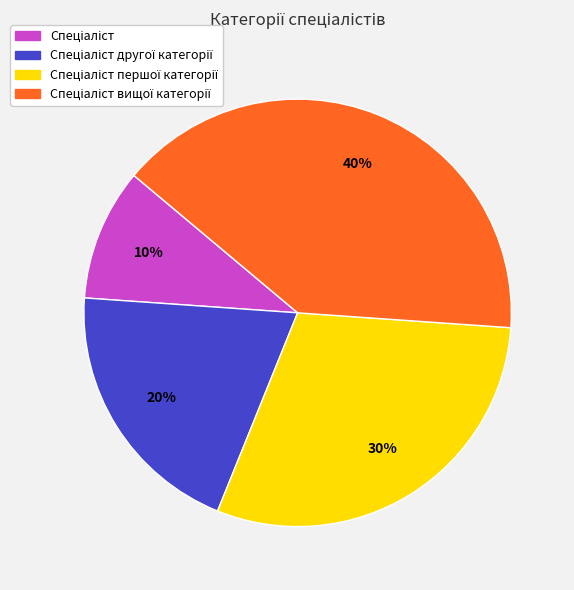

Does any single category account for the majority?

No